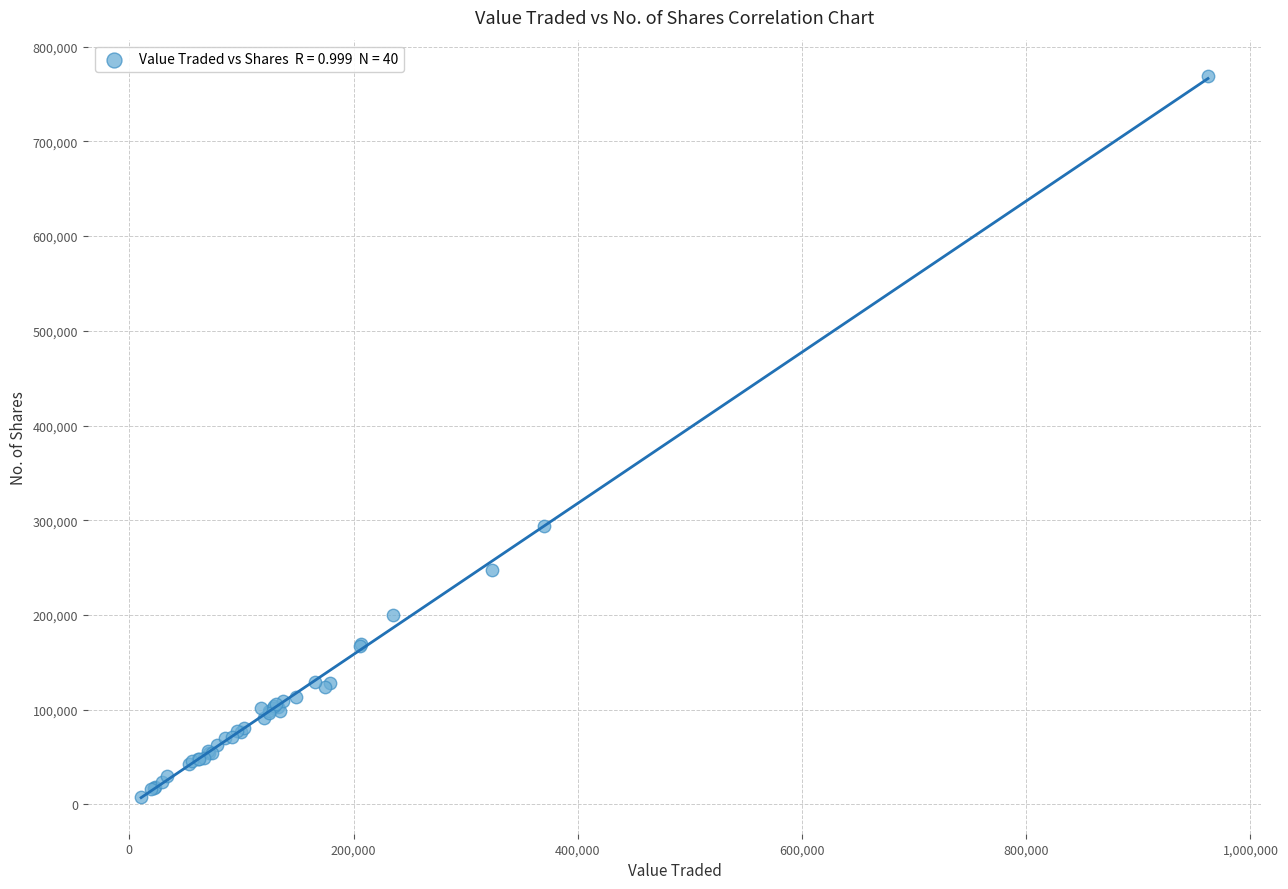

What Y value in the scatter plot is closest to 388787?

294023